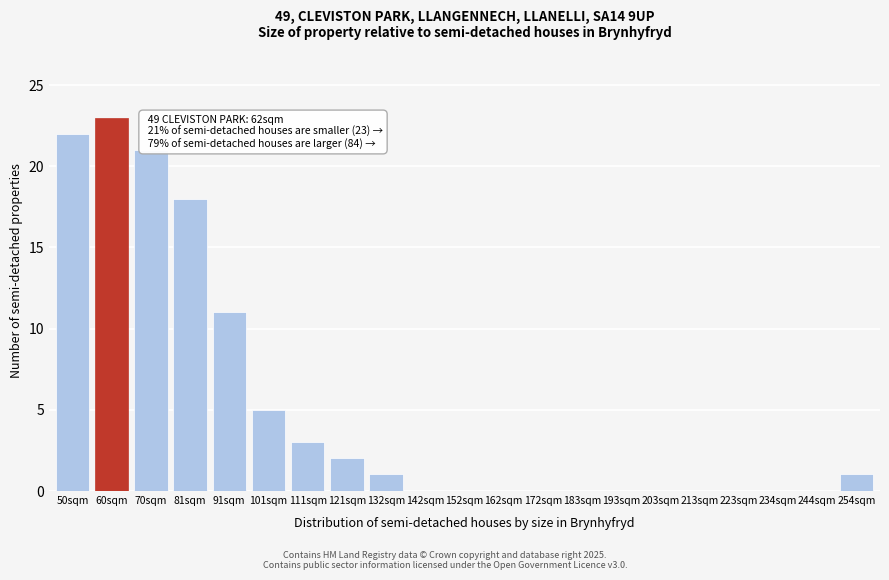

Reading right to left, transcribe all the data shown in this chart.

254sqm=1	244sqm=0	234sqm=0	223sqm=0	213sqm=0	203sqm=0	193sqm=0	183sqm=0	172sqm=0	162sqm=0	152sqm=0	142sqm=0	132sqm=1	121sqm=2	111sqm=3	101sqm=5	91sqm=11	81sqm=18	70sqm=21	60sqm=23	50sqm=22